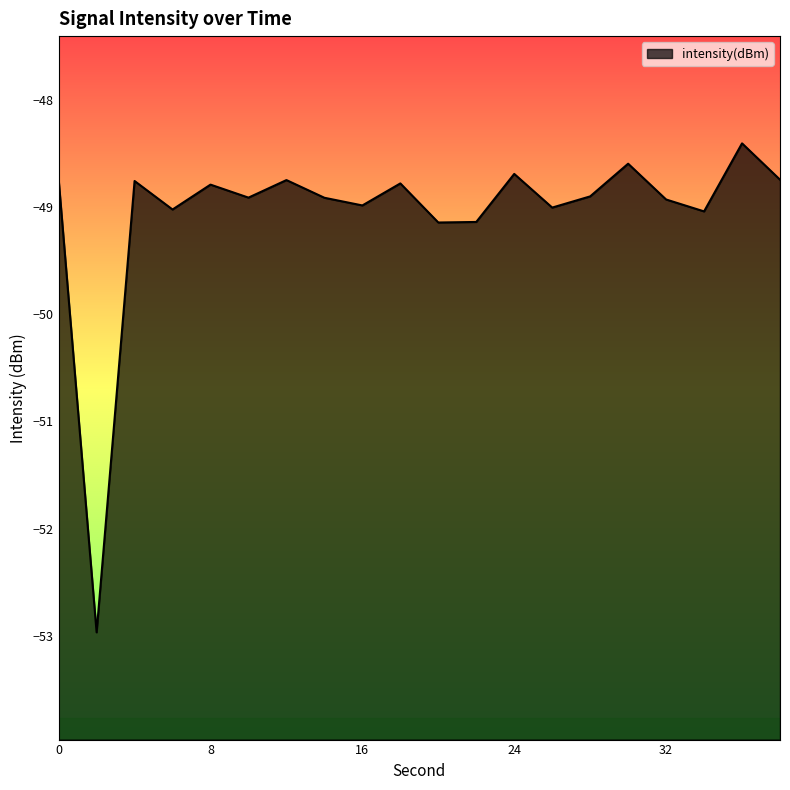

Reading left to right, extract all data points from this chart.

0=-48.7	2=-53.0	4=-48.8	6=-49.0	8=-48.8	10=-48.9	12=-48.7	14=-48.9	16=-49.0	18=-48.8	20=-49.1	22=-49.1	24=-48.7	26=-49.0	28=-48.9	30=-48.6	32=-48.9	34=-49.0	36=-48.4	38=-48.7